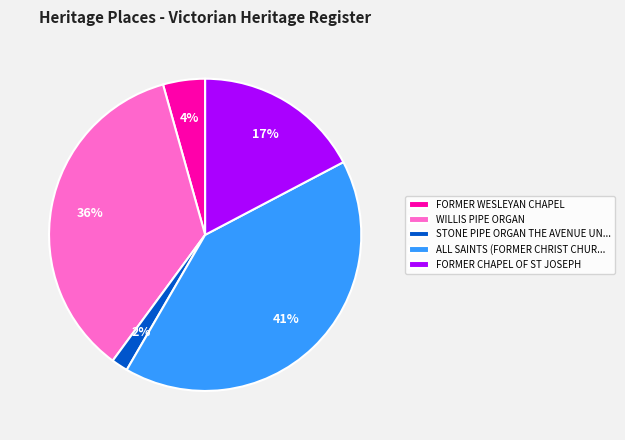

Is there any slice that represents more than half of the pie?

No